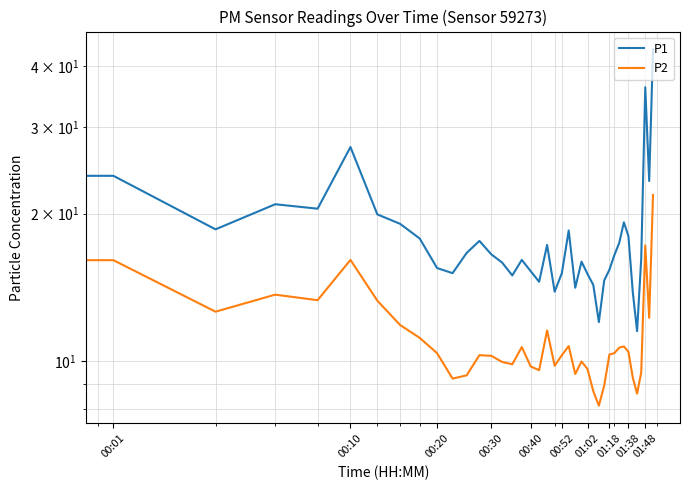

True or false: P2 and P1 intersect in this chart.

False